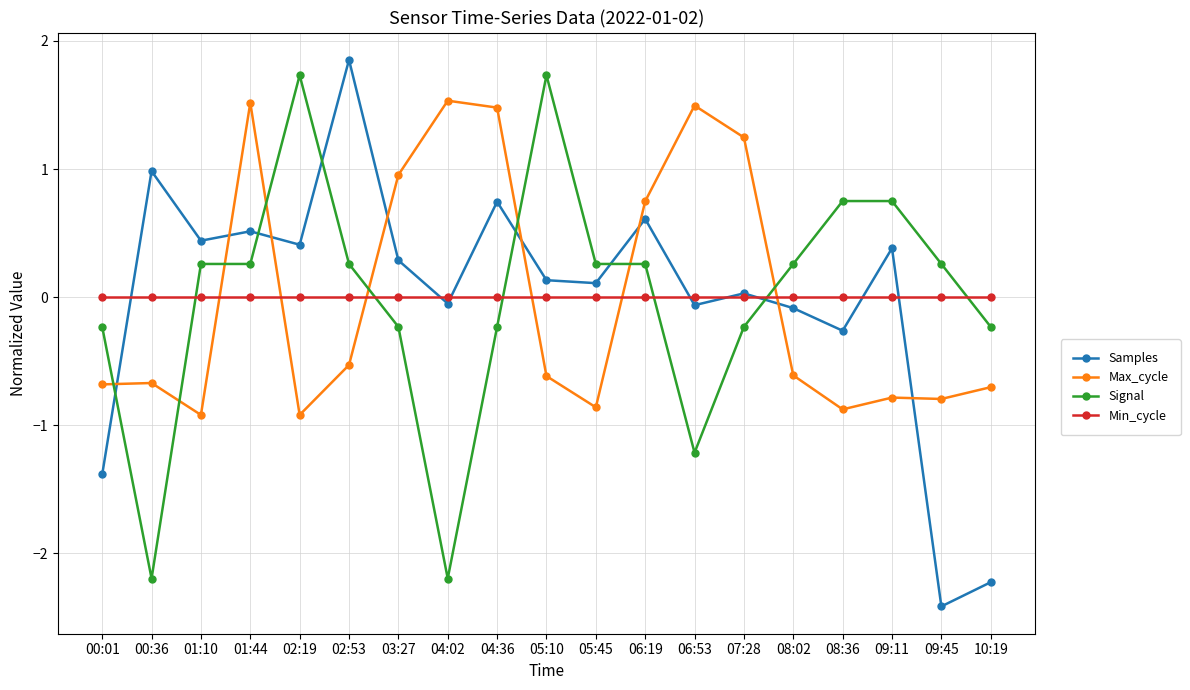

What position from the right is 04:36?

11